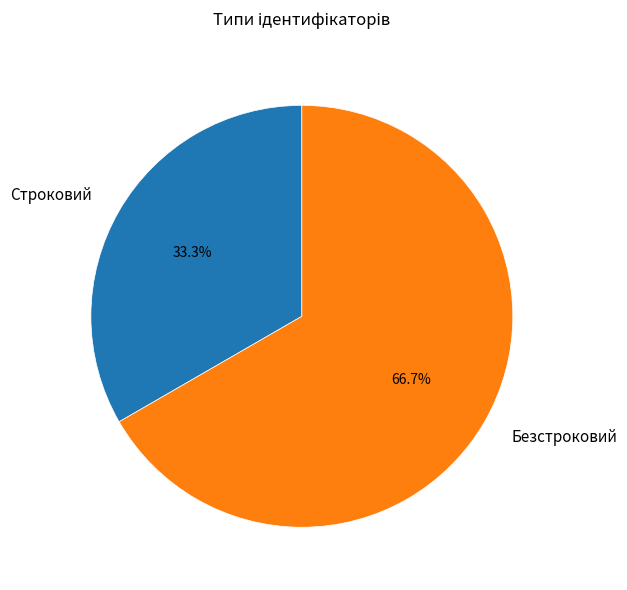

How many slices are in this pie chart?

2